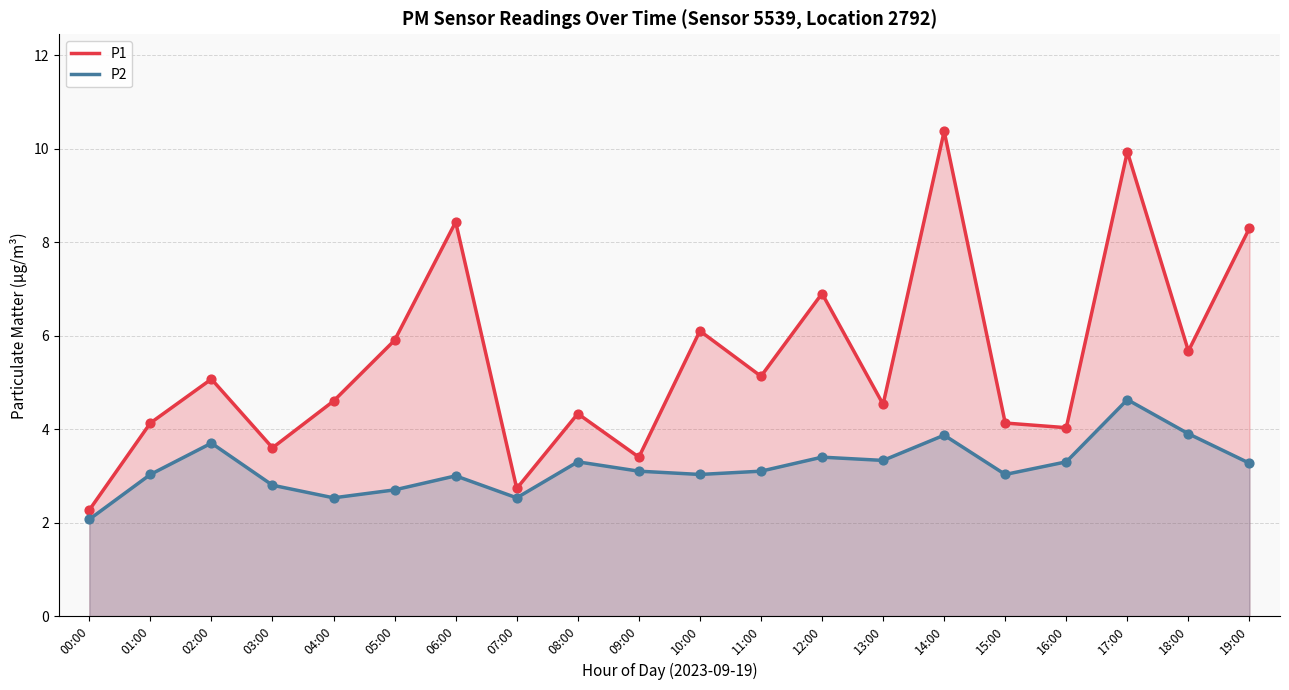

Which series contains the highest Y value?

P1